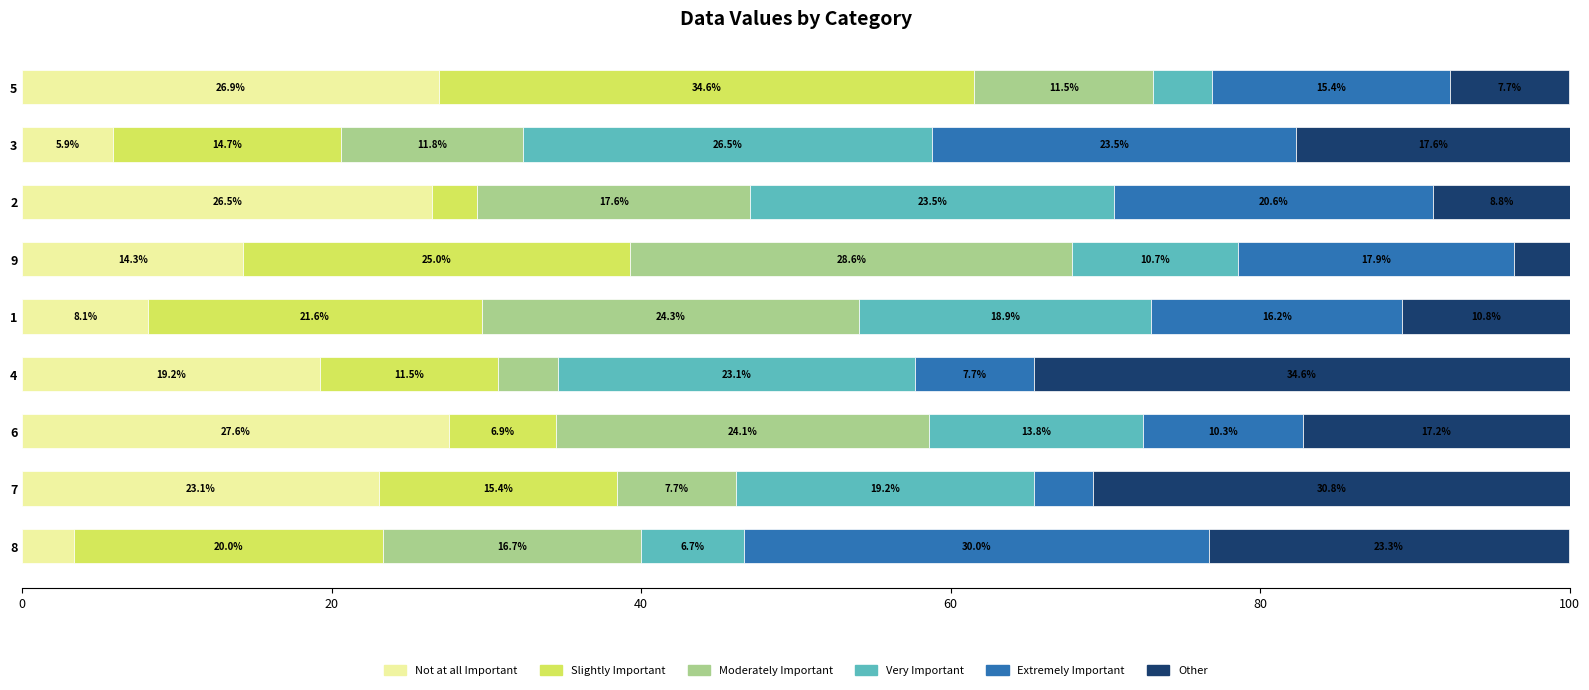

What is the total value across all series at 8?

100.0